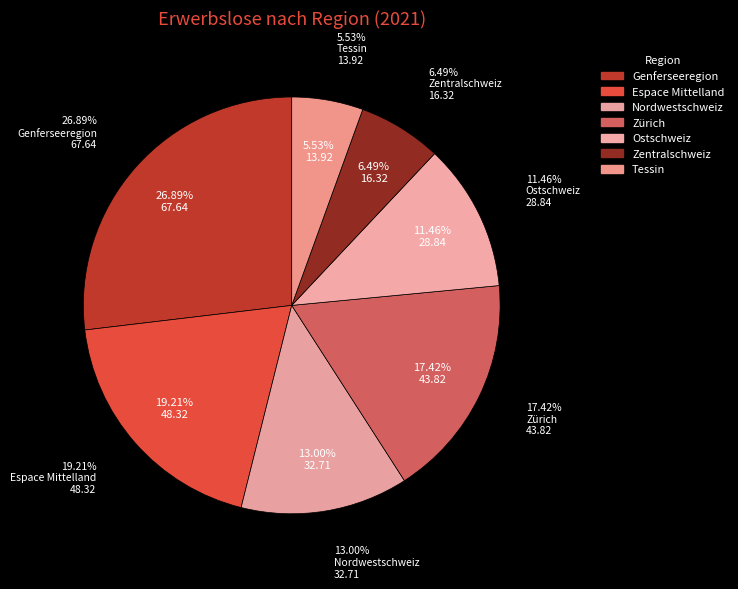

To the nearest percent, what percentage of the pie is Tessin?

6%